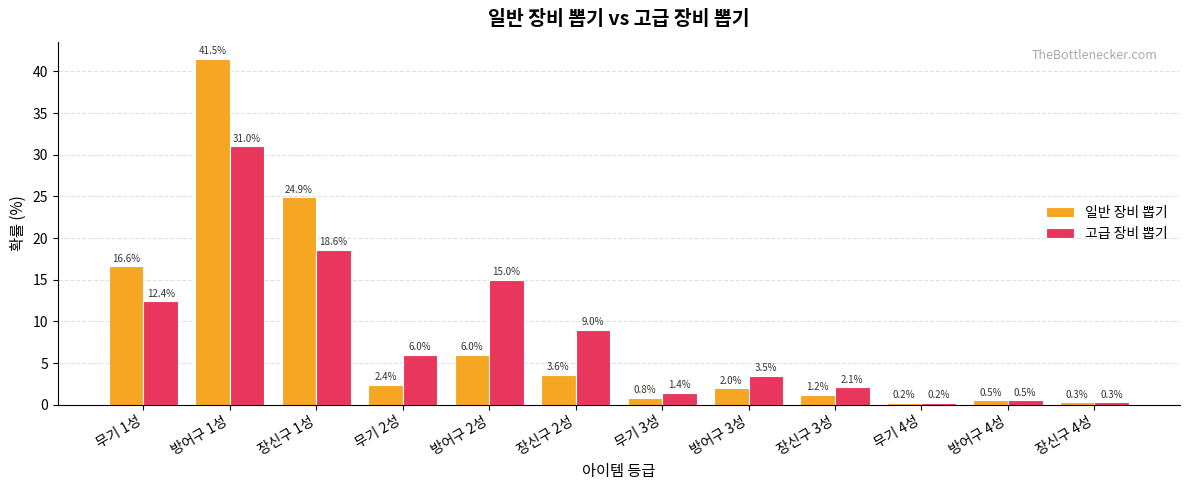

At 무기 3성, list the series in order from smallest to largest.

일반 장비 뽑기, 고급 장비 뽑기